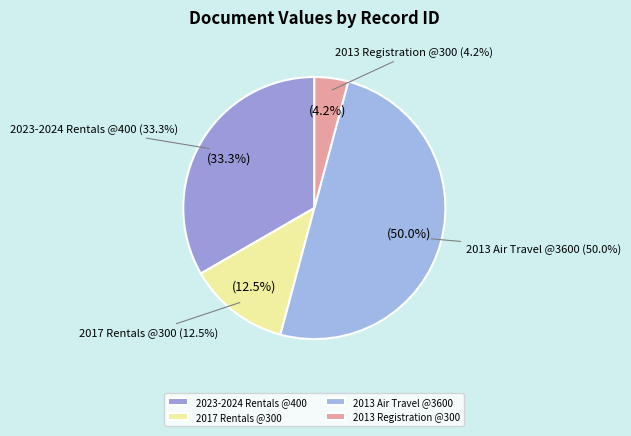

Is 382517 the majority of the pie?

No